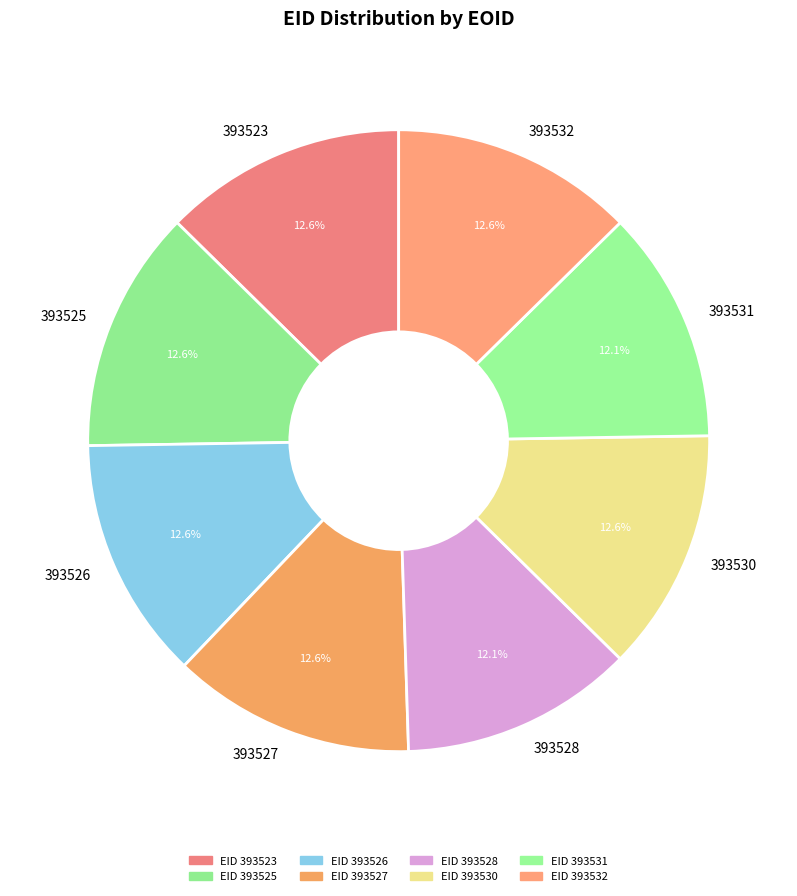

What is the ratio of the value at 393531 to the value at 393528?

1.0